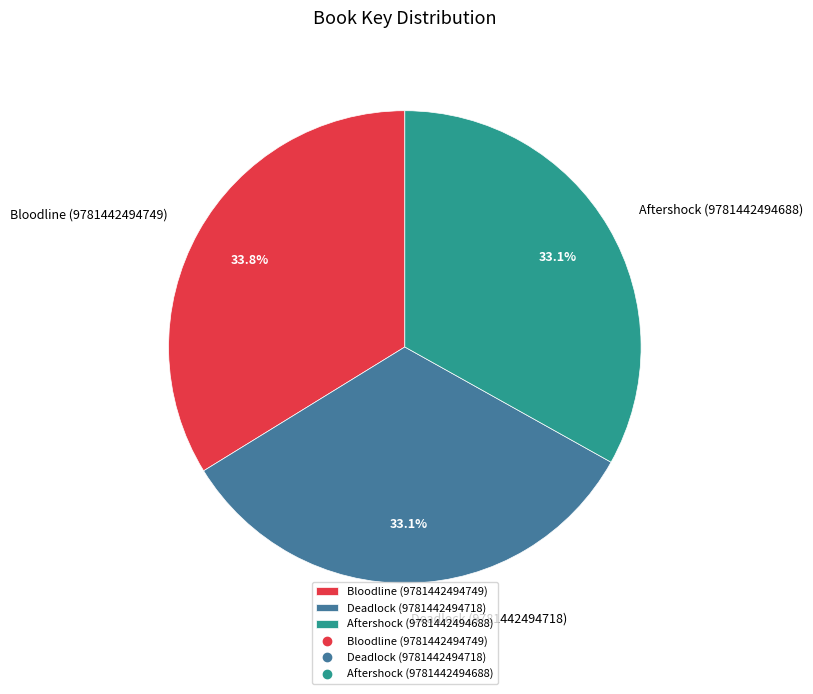

What is the largest slice in the pie chart?

Bloodline (9781442494749)